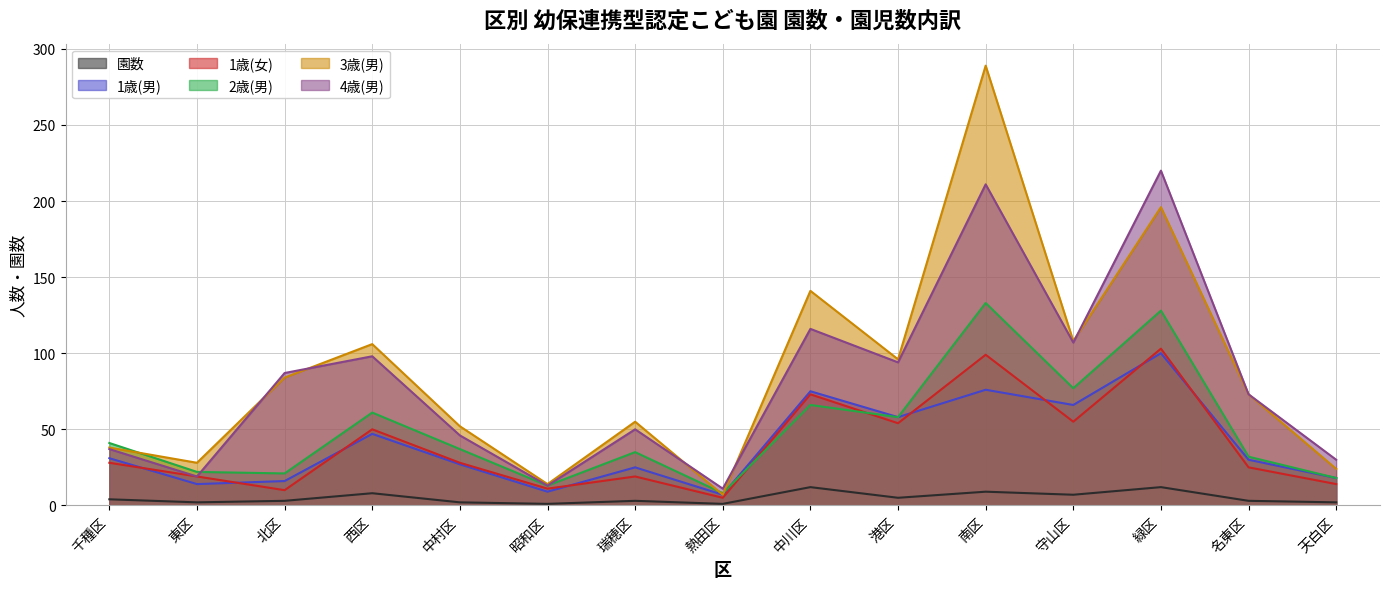

Which has a higher value, 瑞穂区 or 港区?

港区